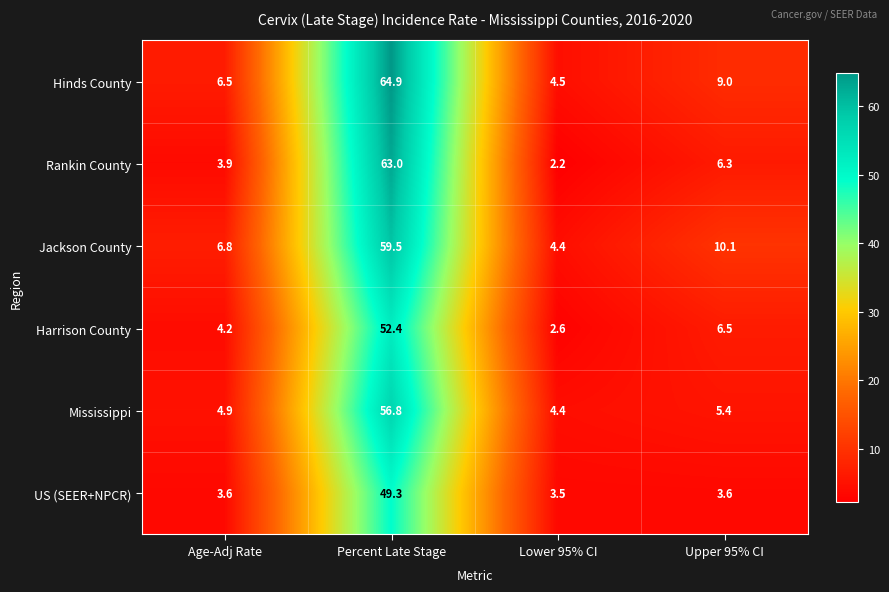

List the series in order of their overall mean, highest first.

Hinds County, Jackson County, Rankin County, Mississippi, Harrison County, US (SEER+NPCR)